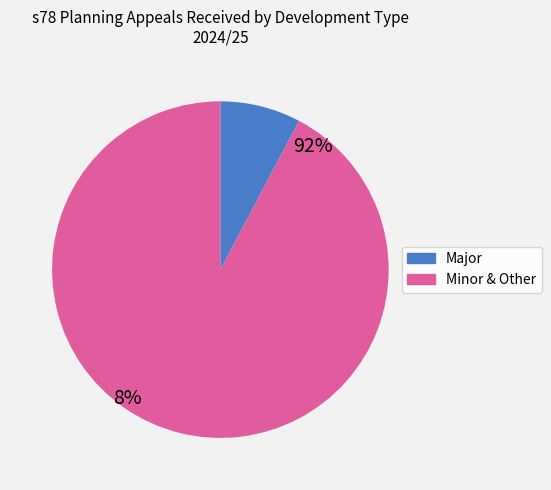

Is there any slice that represents more than half of the pie?

Yes